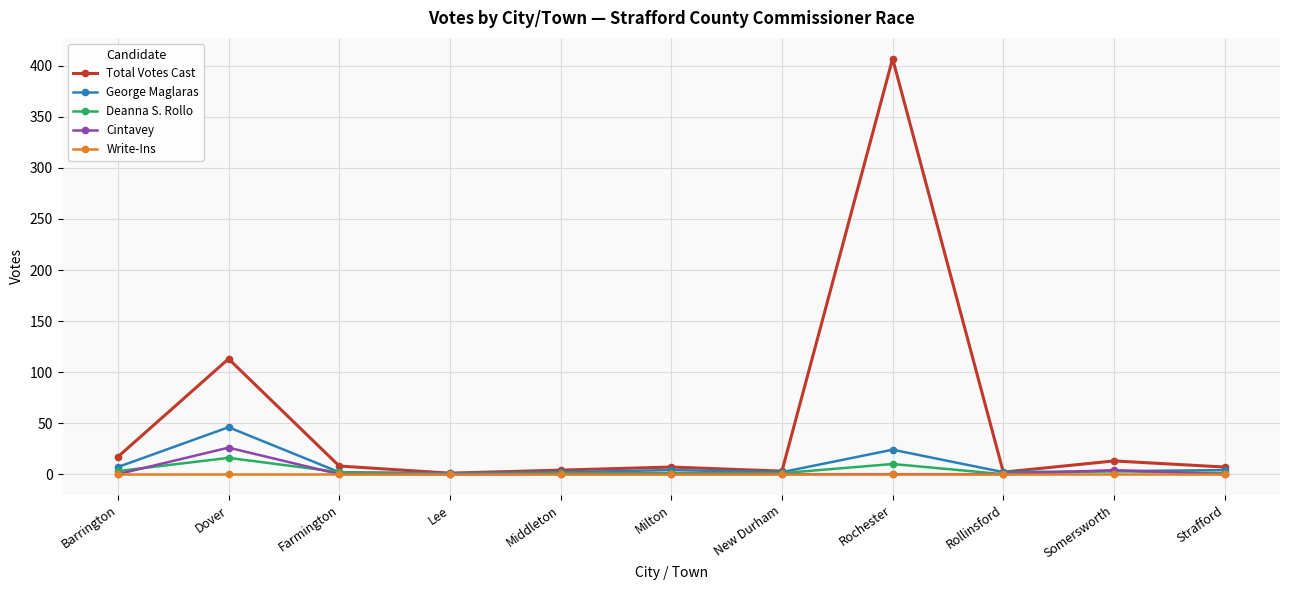

Does the chart display data point markers on the line(s)?

Yes